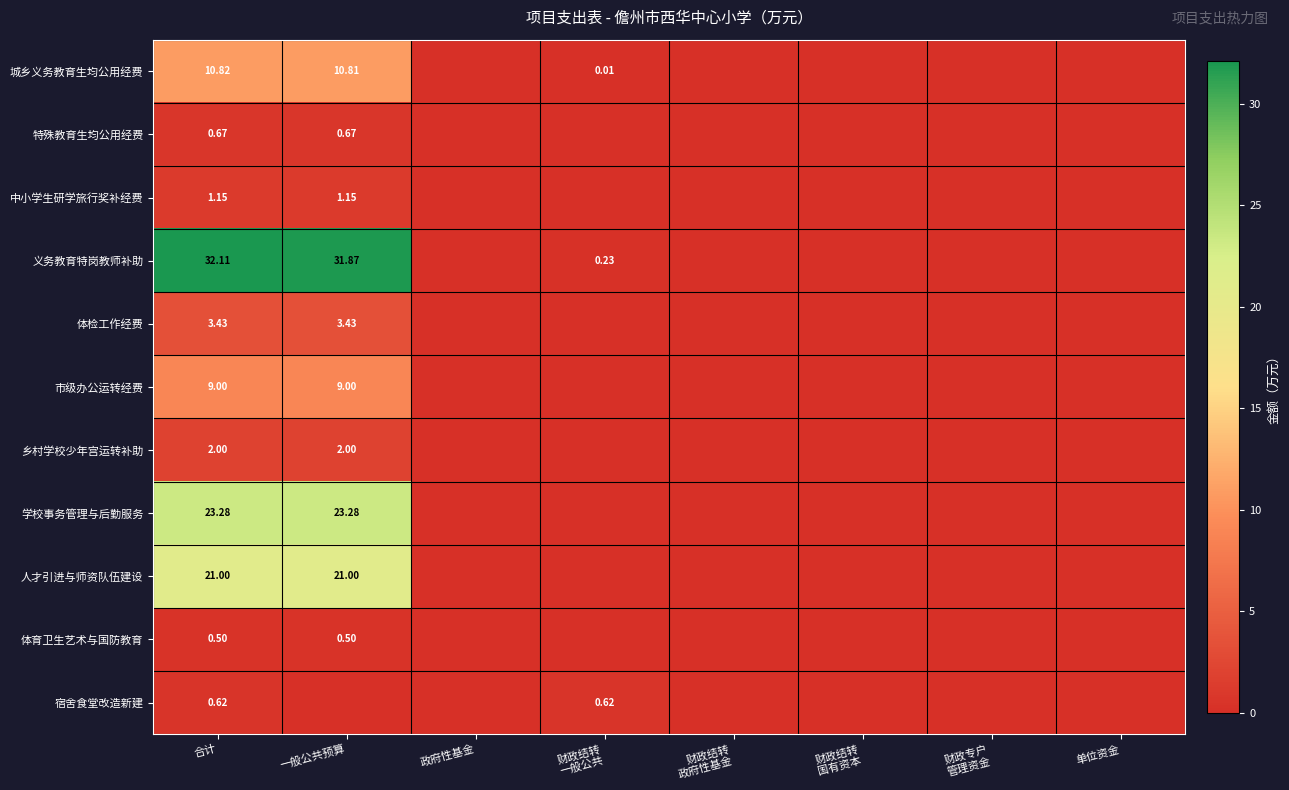

At 合计, list the series in order from smallest to largest.

体育卫生艺术与国防教育, 宿舍食堂改造新建, 特殊教育生均公用经费, 中小学生研学旅行奖补经费, 乡村学校少年宫运转补助, 体检工作经费, 市级办公运转经费, 城乡义务教育生均公用经费, 人才引进与师资队伍建设, 学校事务管理与后勤服务, 义务教育特岗教师补助